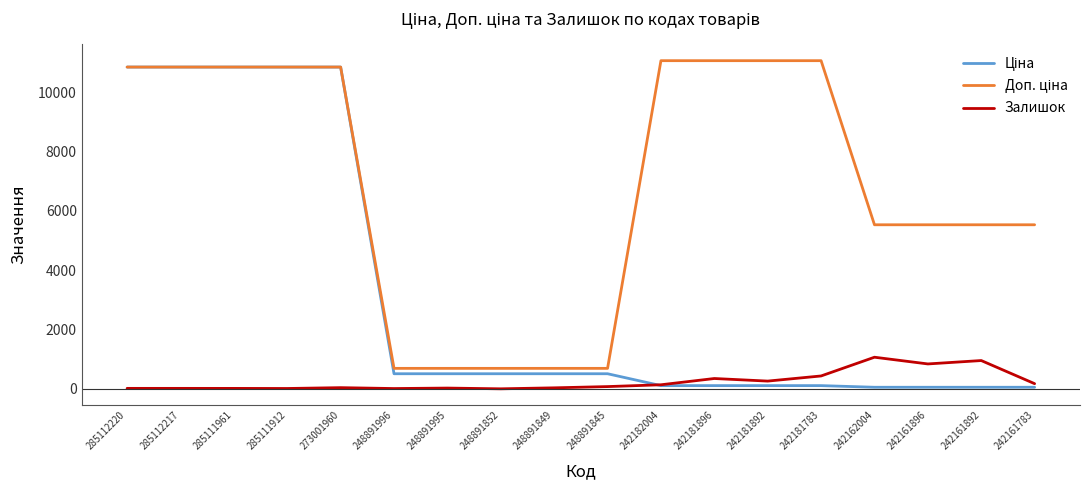

What is the maximum value shown in the chart?

11055.0